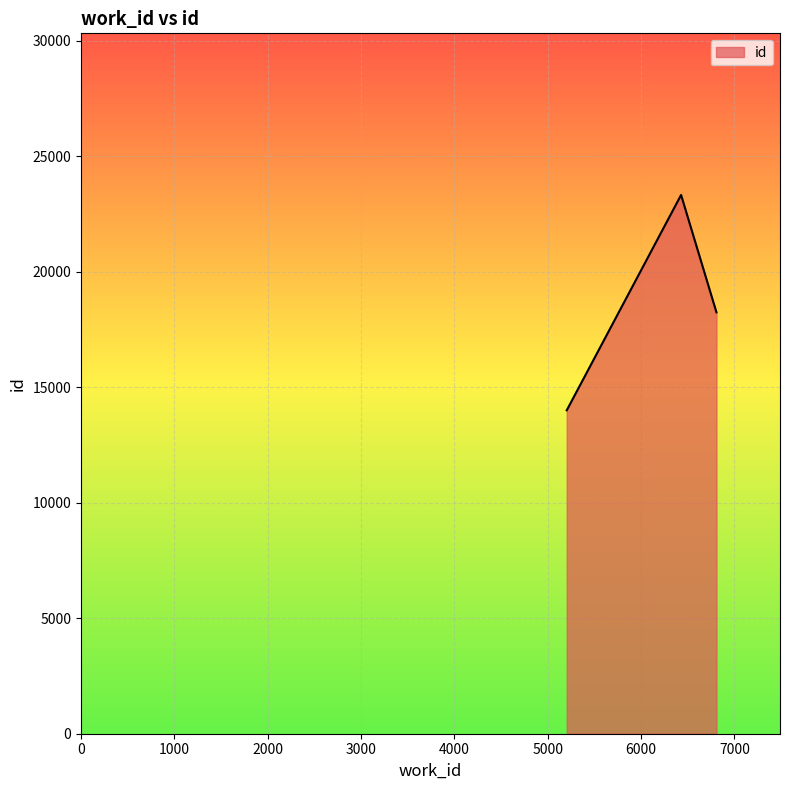

What is the sum of all values?

55554